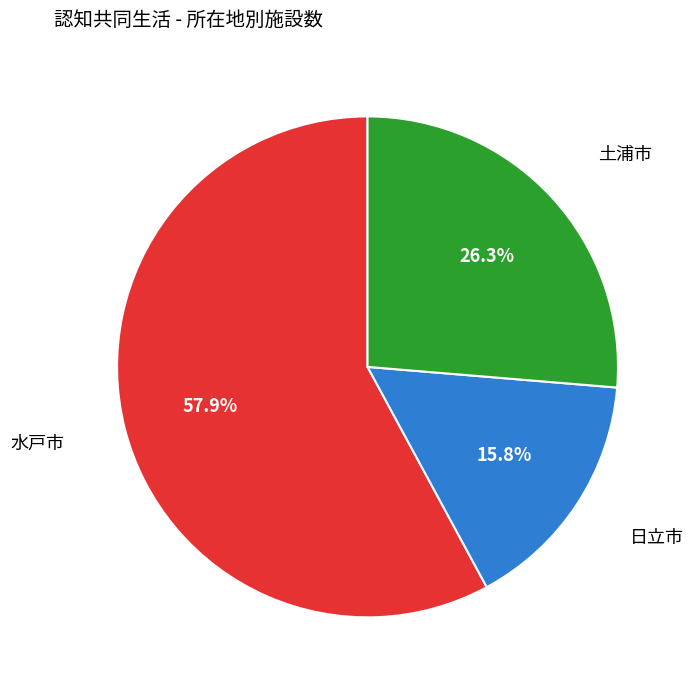

Is there any slice that represents more than half of the pie?

Yes